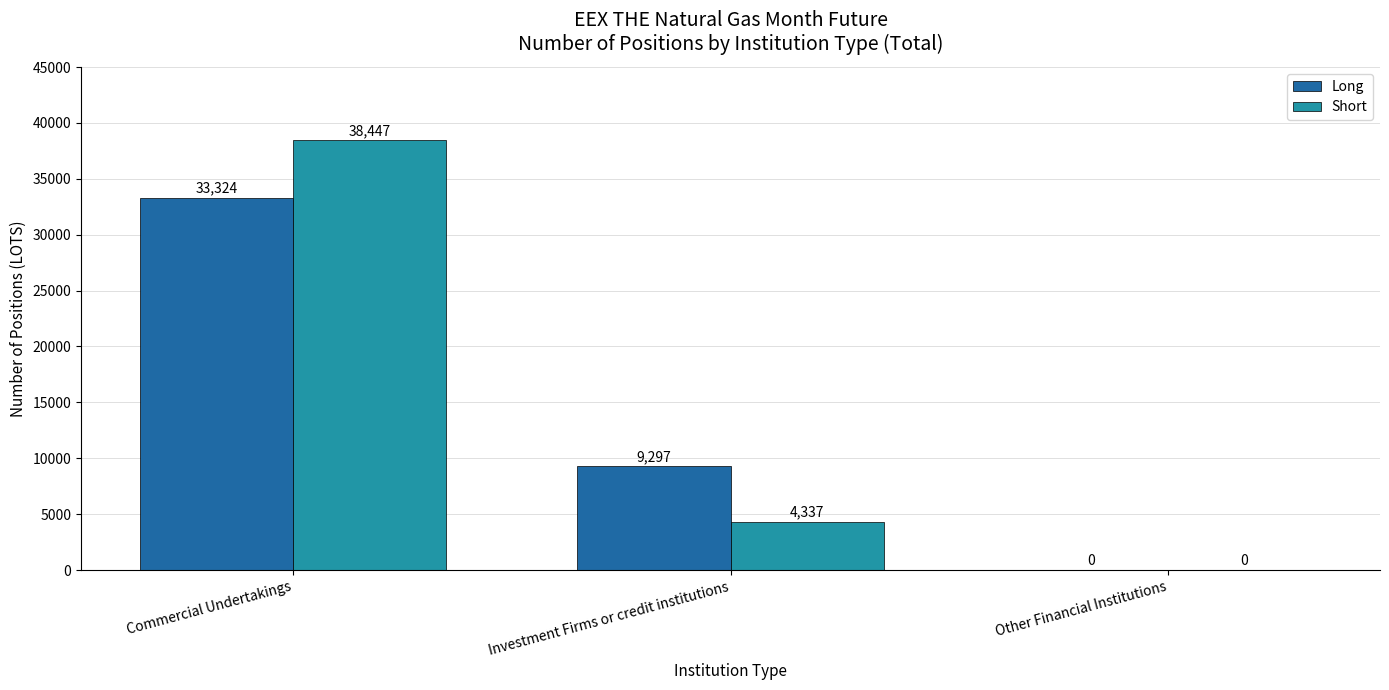

Are the bars horizontal?

No